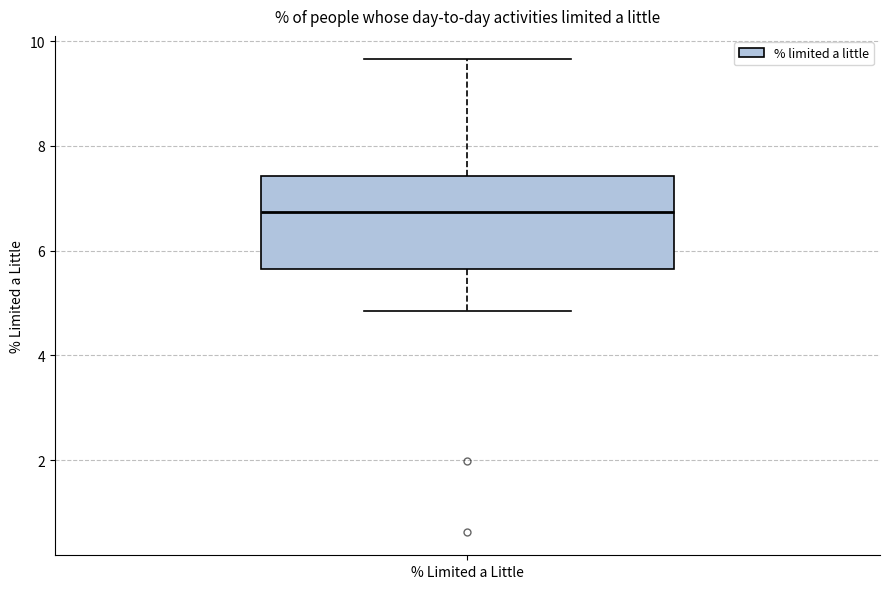

Where is the lower edge of the box for % Limited a Little on the y-axis? The values are not printed on the chart, so give them approximately, as read against the axis.

5.6